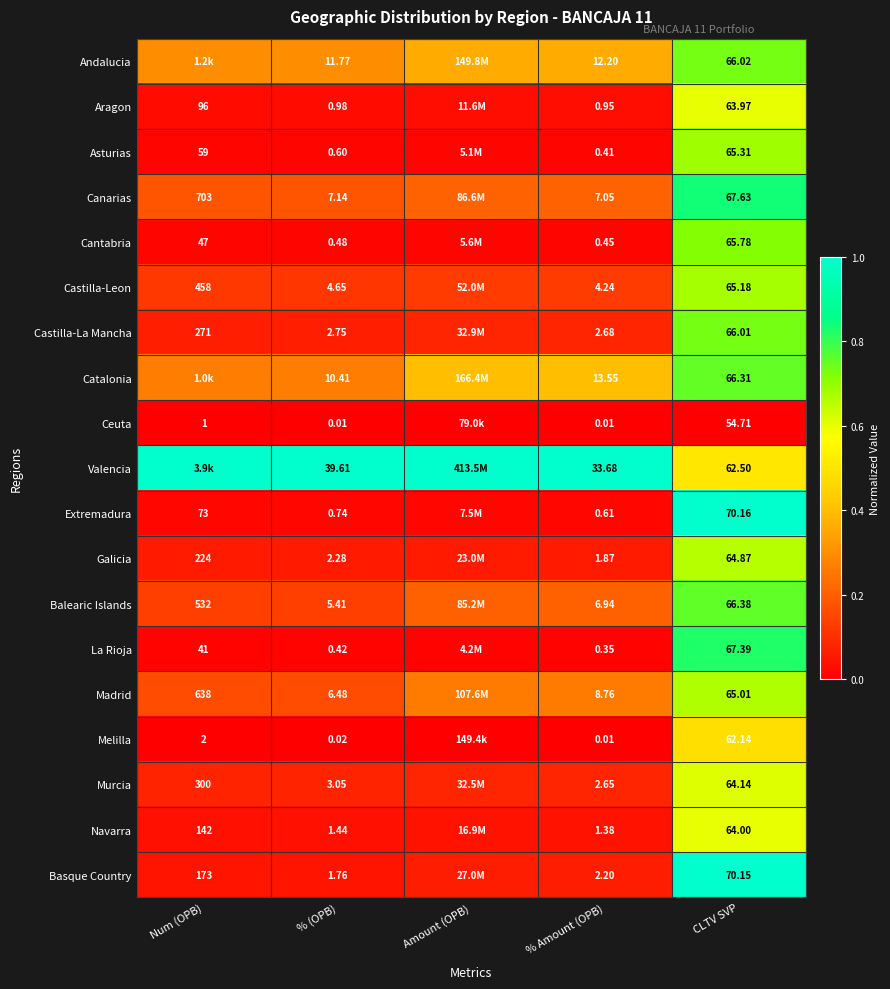

At % (OPB), list the series in order from smallest to largest.

Ceuta, Melilla, La Rioja, Cantabria, Asturias, Extremadura, Aragon, Navarra, Basque Country, Galicia, Castilla-La Mancha, Murcia, Castilla-Leon, Balearic Islands, Madrid, Canarias, Catalonia, Andalucia, Valencia